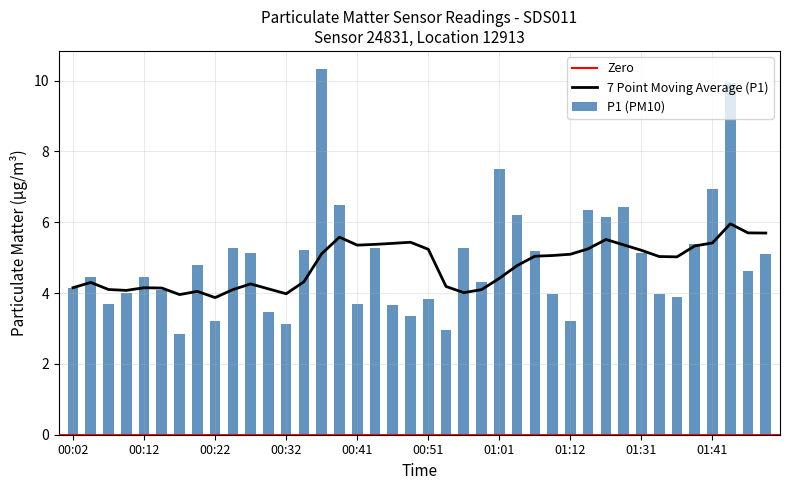

Reading right to left, what are all the values shown in this chart?

01:49=5.1	01:46=4.6	01:44=9.9	01:41=7.0	01:39=5.4	01:36=3.9	01:34=4.0	01:31=5.1	01:20=6.4	01:17=6.2	01:15=6.3	01:12=3.2	01:09=4.0	01:06=5.2	01:04=6.2	01:01=7.5	00:59=4.3	00:56=5.3	00:54=3.0	00:51=3.8	00:49=3.4	00:46=3.7	00:44=5.3	00:41=3.7	00:39=6.5	00:36=10.3	00:34=5.2	00:32=3.1	00:29=3.5	00:27=5.1	00:24=5.3	00:22=3.2	00:19=4.8	00:17=2.9	00:14=4.1	00:12=4.5	00:09=4.0	00:07=3.7	00:04=4.5	00:02=4.2